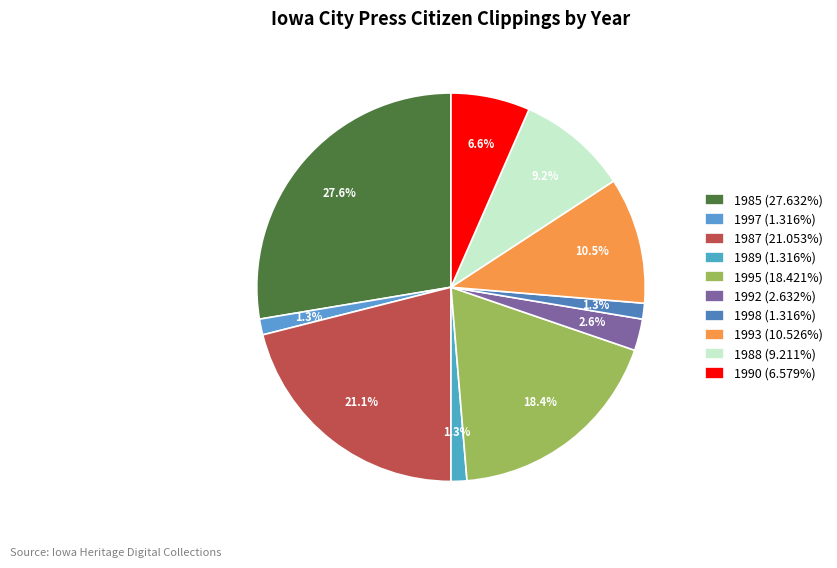

What percentage is the 1992 slice, to the nearest percent?

3%